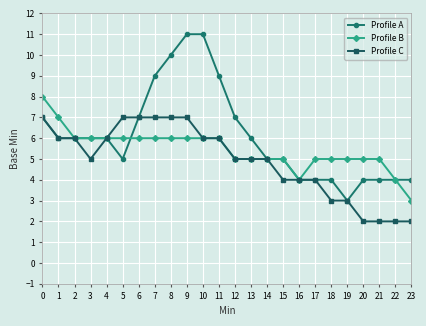

Reading left to right, list all the values displayed in this chart.

Profile A: 7	6	6	6	6	5	7	9	10	11	11	9	7	6	5	5	4	4	4	3	4	4	4	4	4	4
Profile B: 8	7	6	6	6	6	6	6	6	6	6	6	5	5	5	5	4	5	5	5	5	5	4	3	3	3
Profile C: 7	6	6	5	6	7	7	7	7	7	6	6	5	5	5	4	4	4	3	3	2	2	2	2	1	1